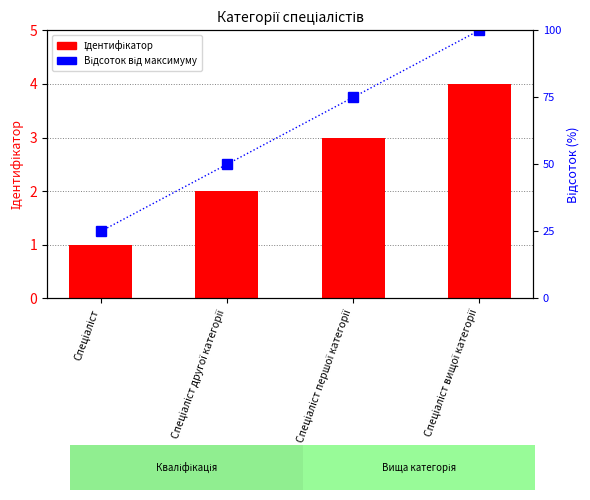

How many data points in Ідентифікатор are above 3?

1